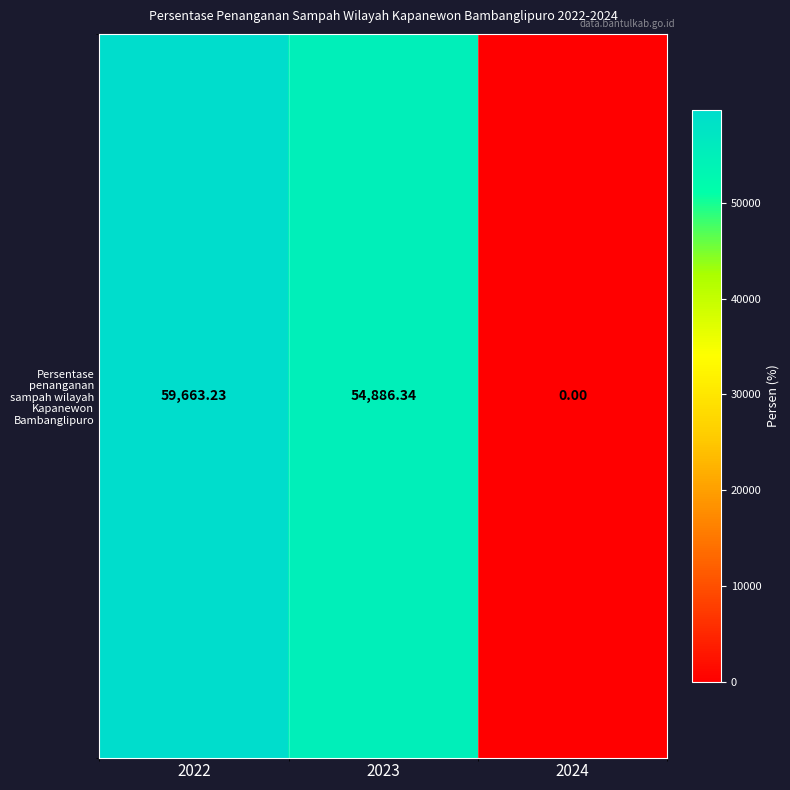

How many values are above zero?

2